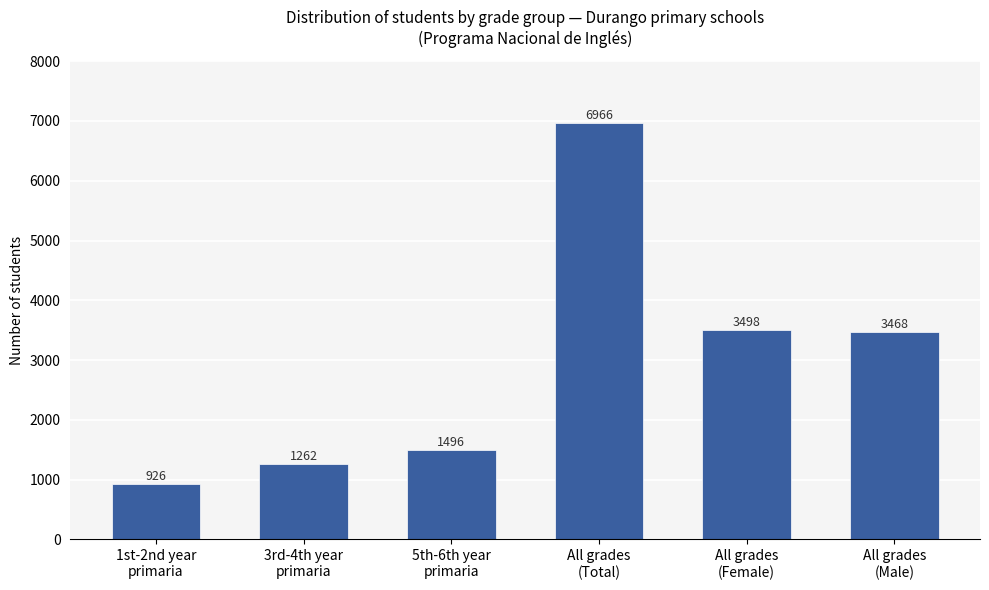

Rank the categories by value from lowest to highest.

1st-2nd year
primaria, 3rd-4th year
primaria, 5th-6th year
primaria, All grades
(Male), All grades
(Female), All grades
(Total)